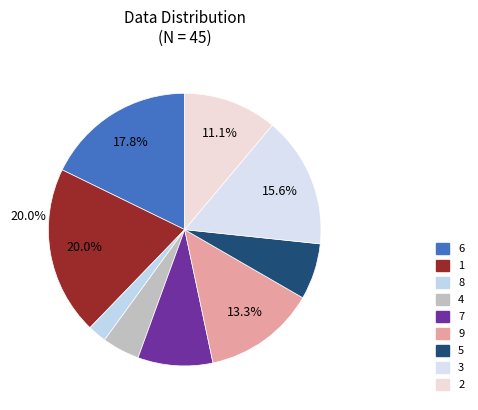

Is there a majority slice in this chart?

No